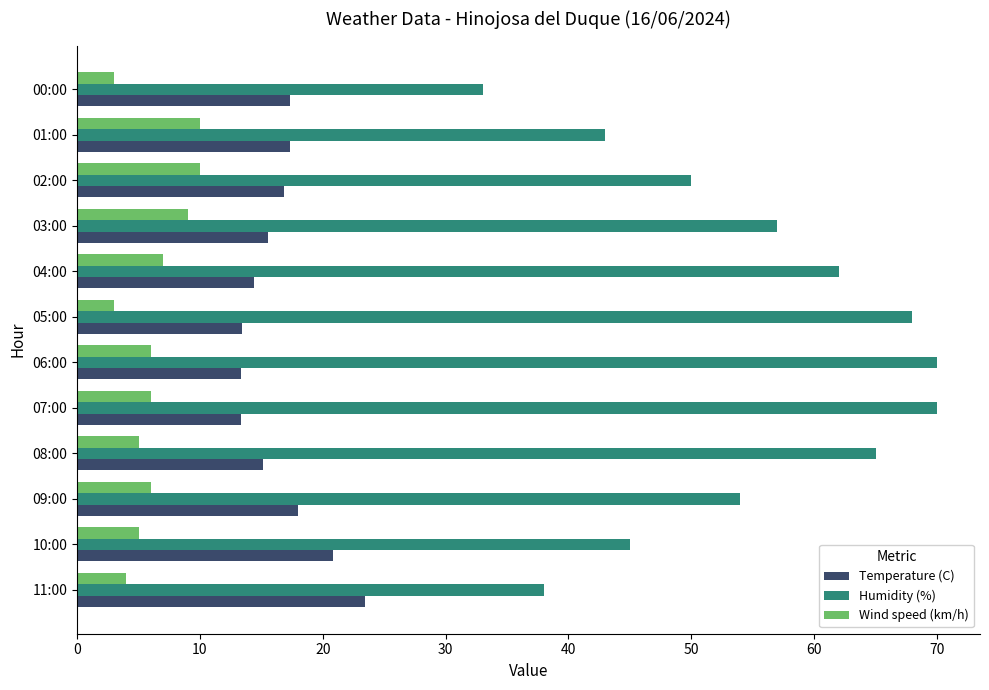

How many values in the Humidity (%) series are below 57?

6